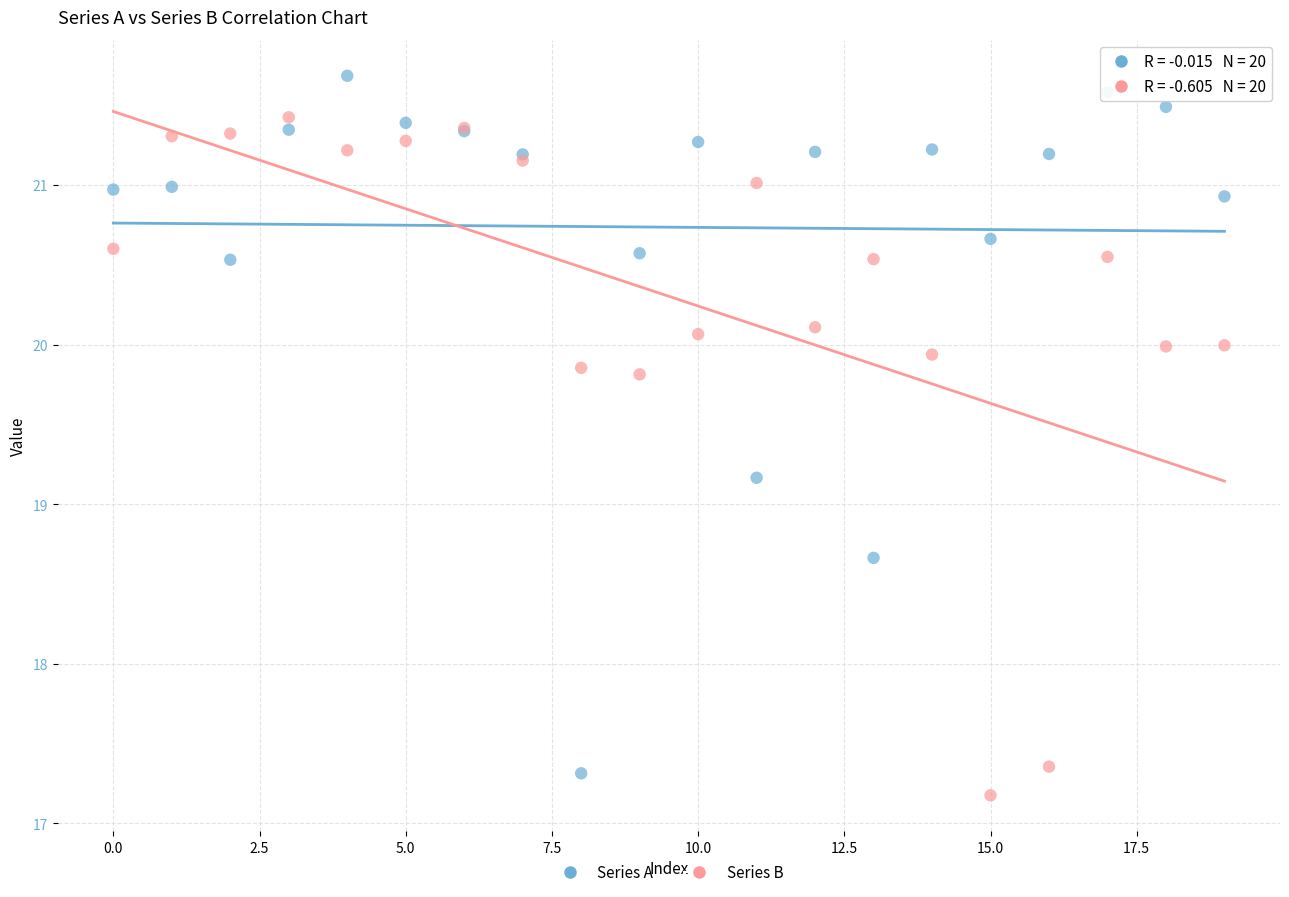

In the Series A series, what Y value is closest to 19?

19.2